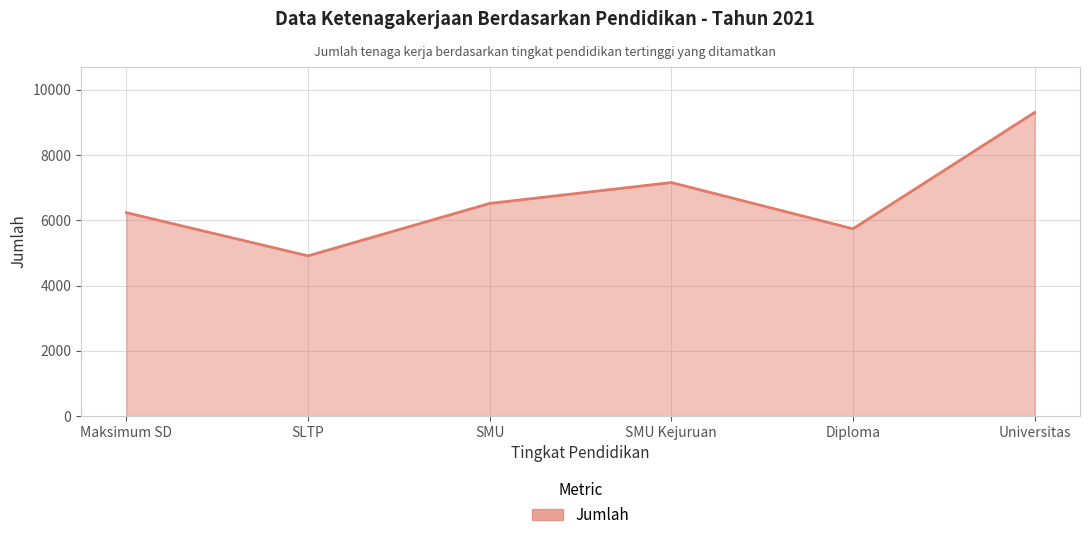

Approximately how many times larger is the value at Universitas compared to SMU?

1.4